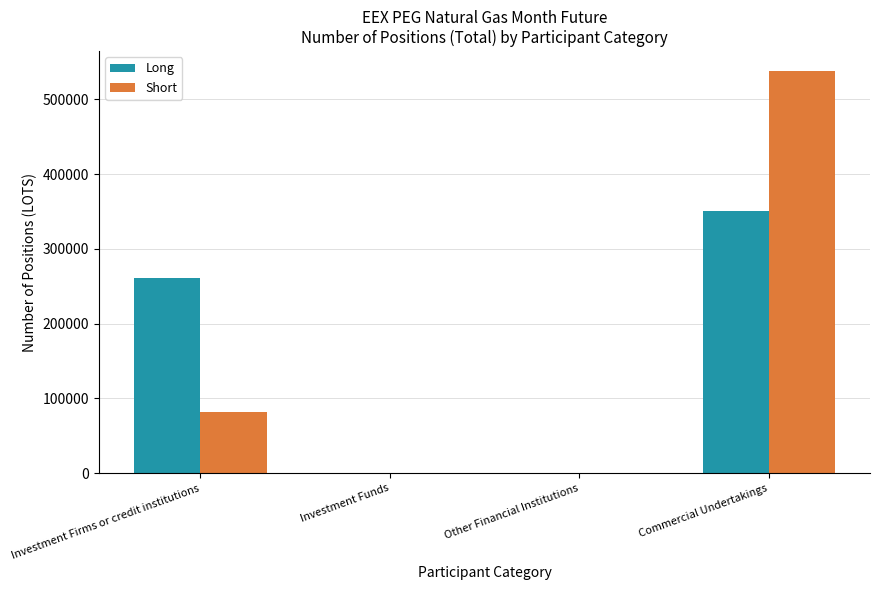

True or false: Short has a value of 537335 at Commercial Undertakings.

True